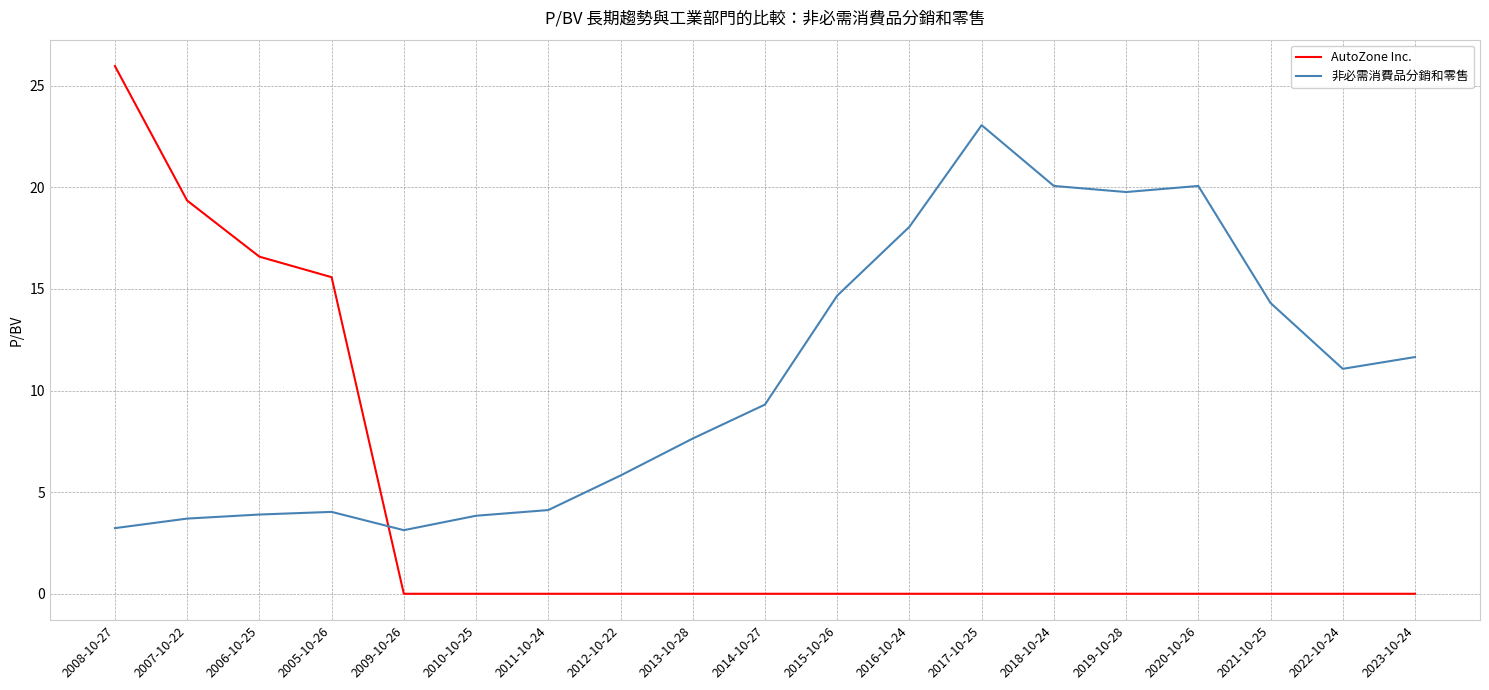

Where do 非必需消費品分銷和零售 and AutoZone Inc. first cross each other?

2005-10-26 and 2009-10-26